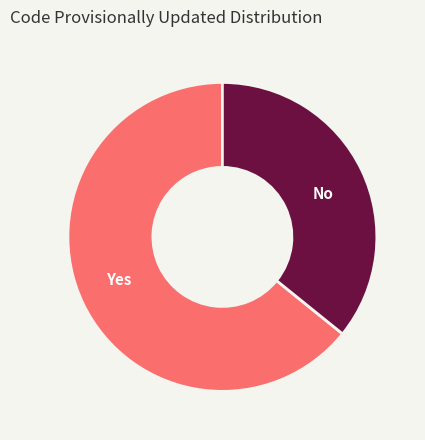

Rank the categories by value from lowest to highest.

No, Yes